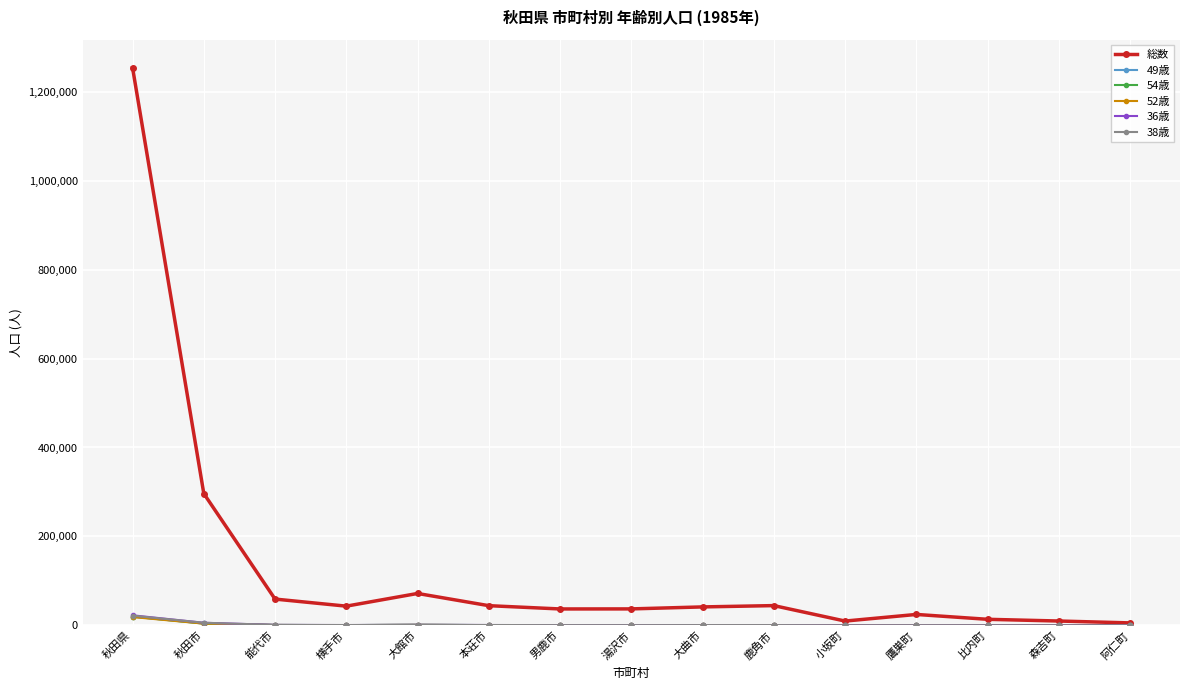

What is the difference between the second highest and second lowest values in the 36歳 series?

5772